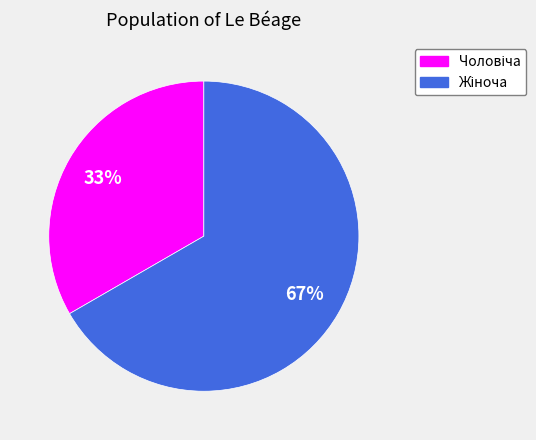

To the nearest percent, what is the average slice percentage?

50%